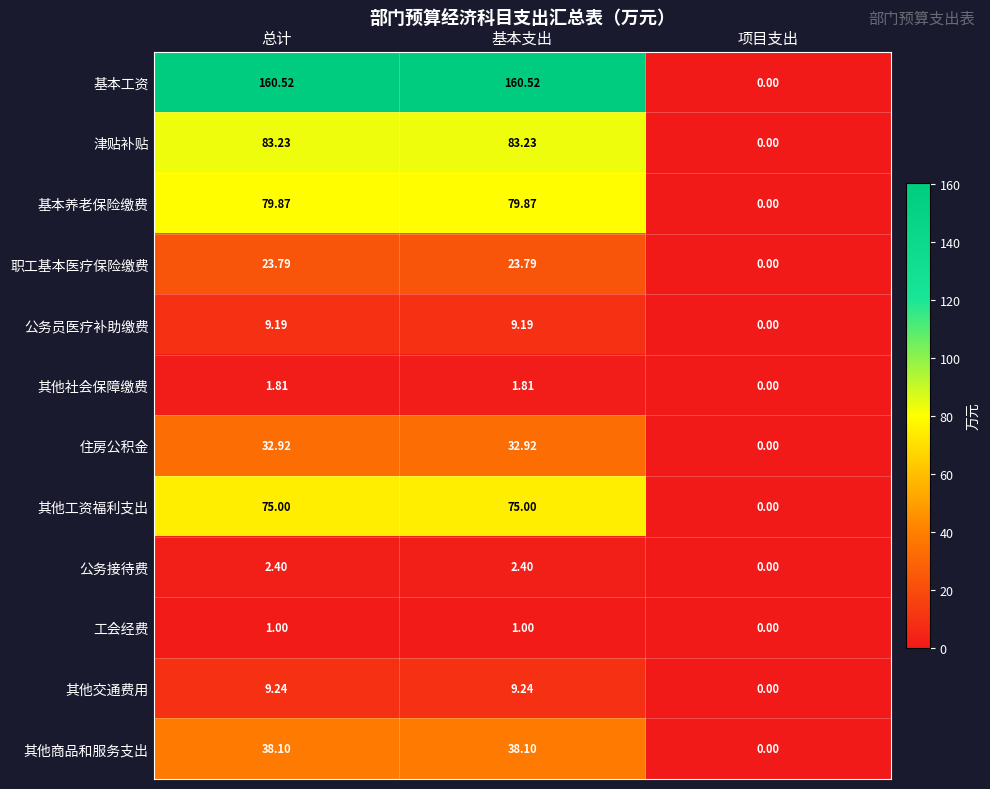

Which series has the widest spread of values?

基本工资